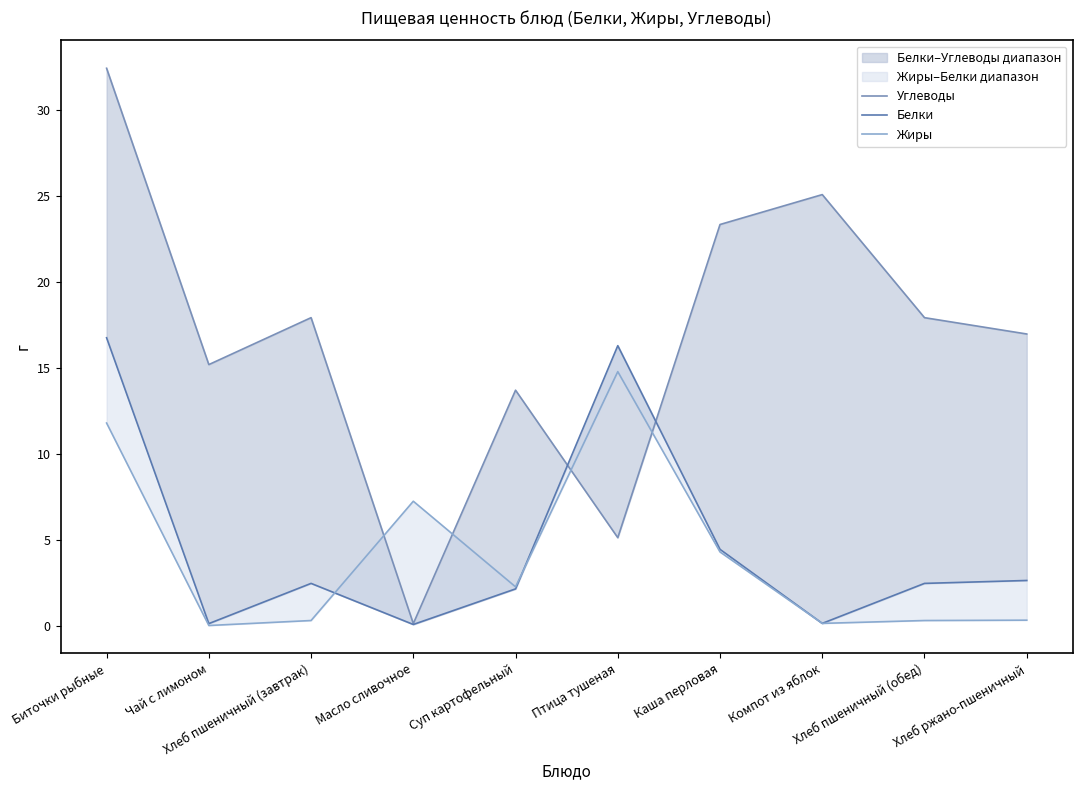

Is it true that Белки equals 16.8 at Биточки рыбные?

True